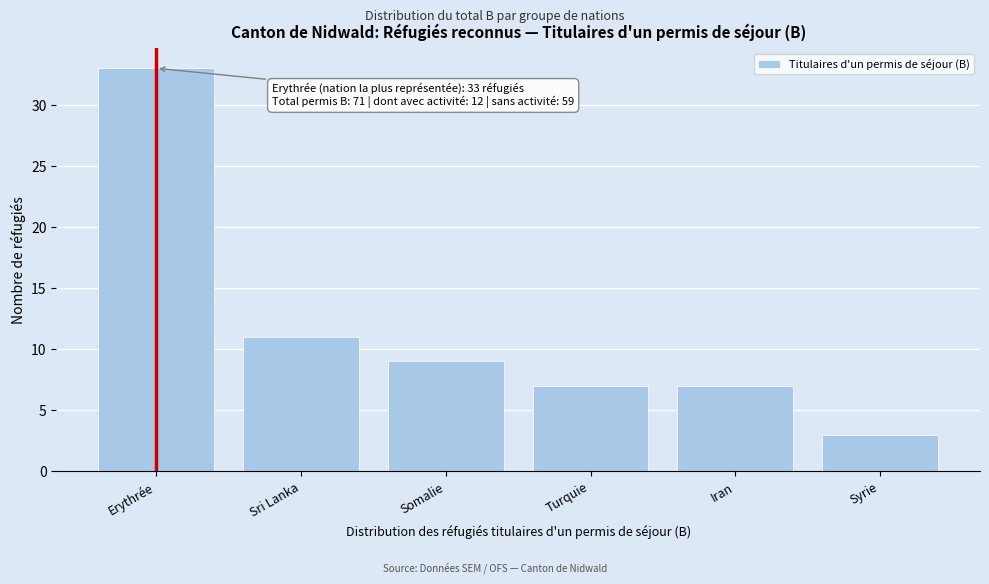

Reading left to right, list all the values displayed in this chart.

33	11	9	7	7	3